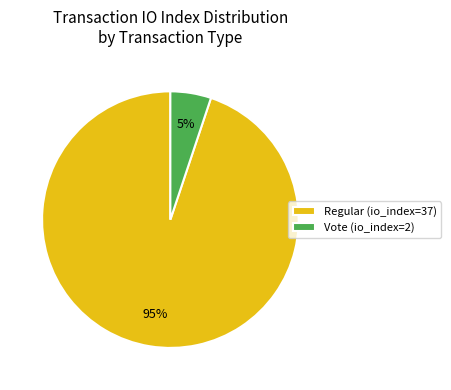

The Vote (io_index=2) slice represents 19% of the pie. True or false?

False